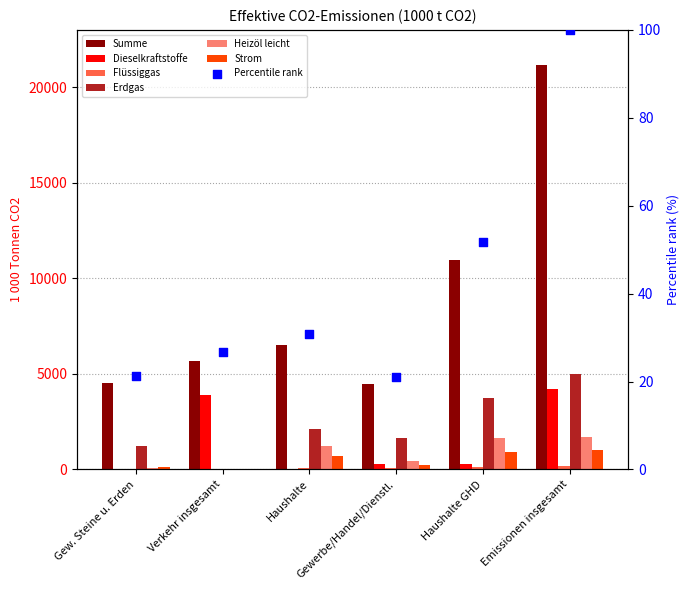

Which series reaches the minimum Y coordinate?

Dieselkraftstoffe